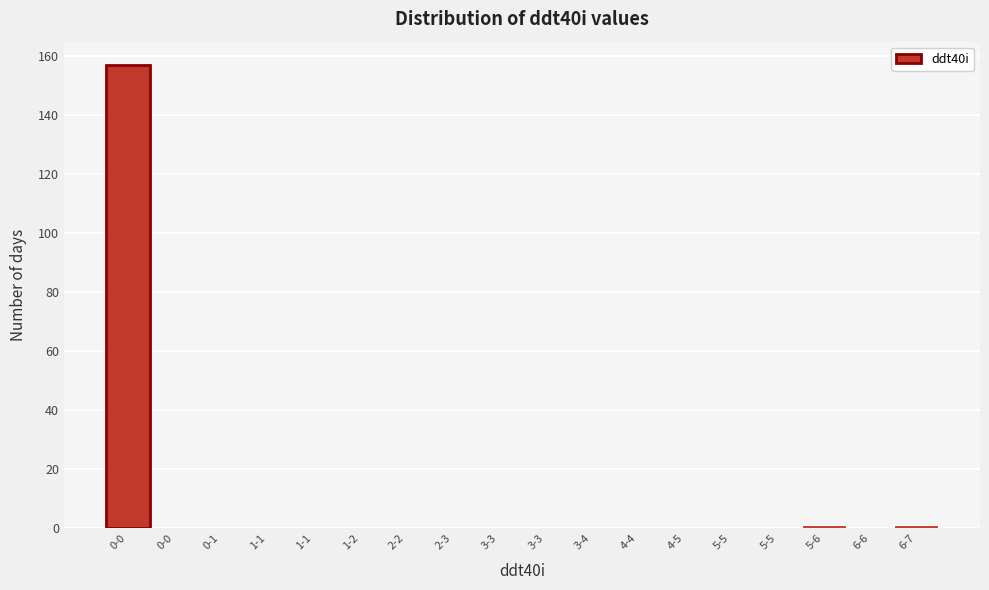

How many distinct data groups are displayed?

1